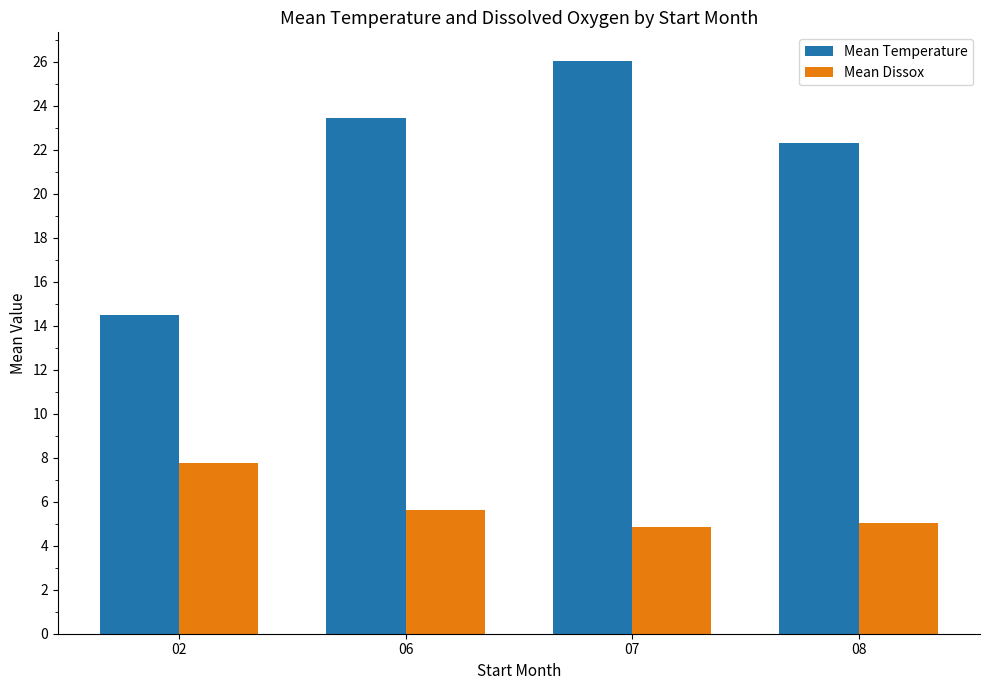

How many data points does each series have?

4